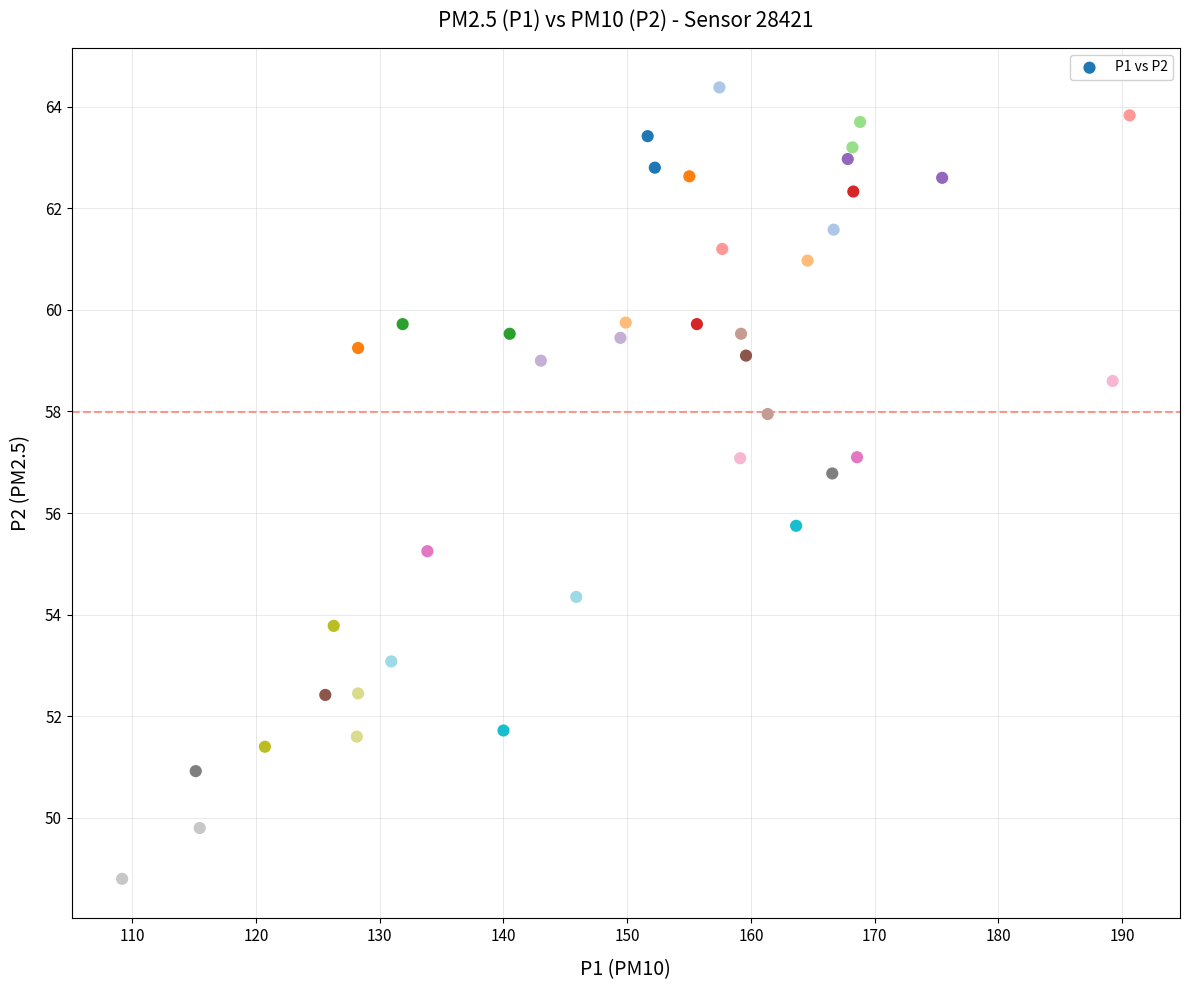

What is the range of Y values (max minus min)?

15.6